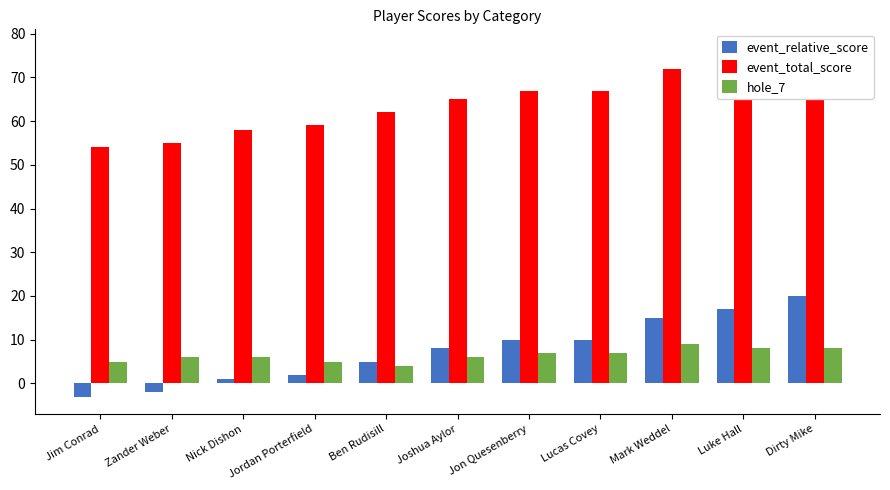

What is the label of the 10th bar from the left?

Luke Hall